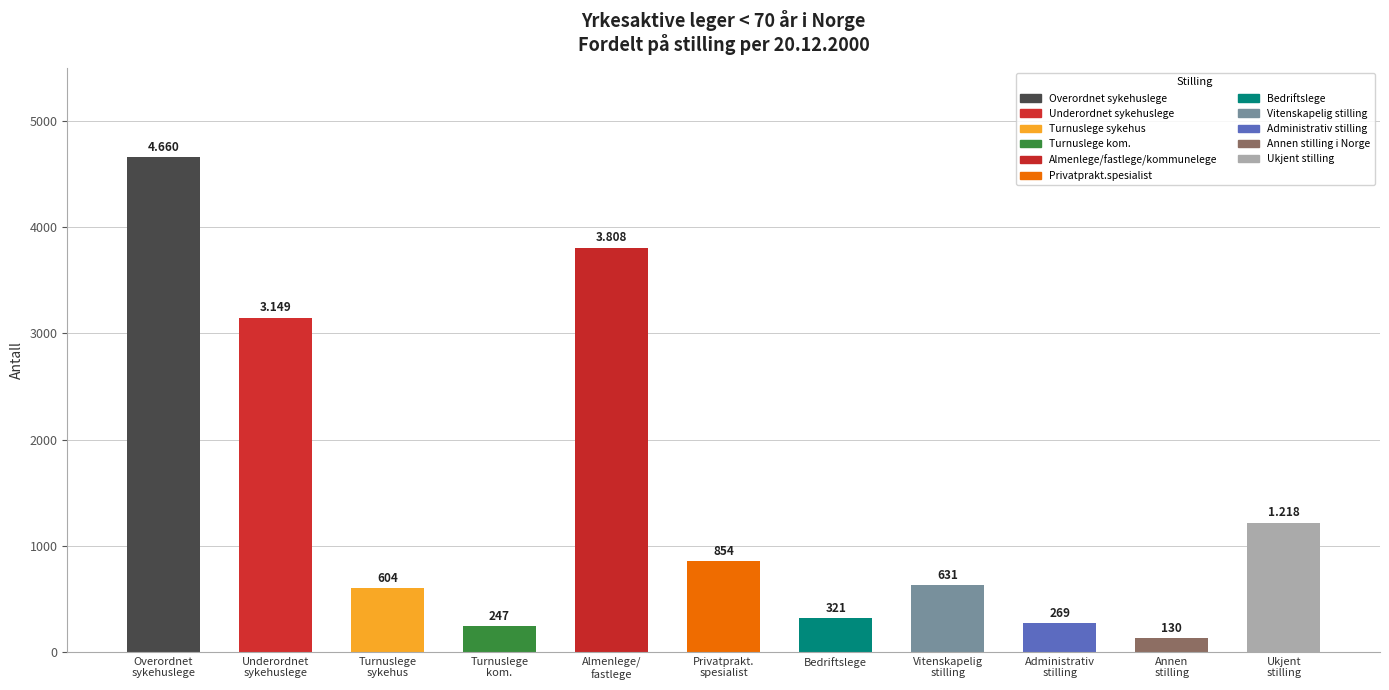

Are the bars grouped side by side (vs. stacked)?

No